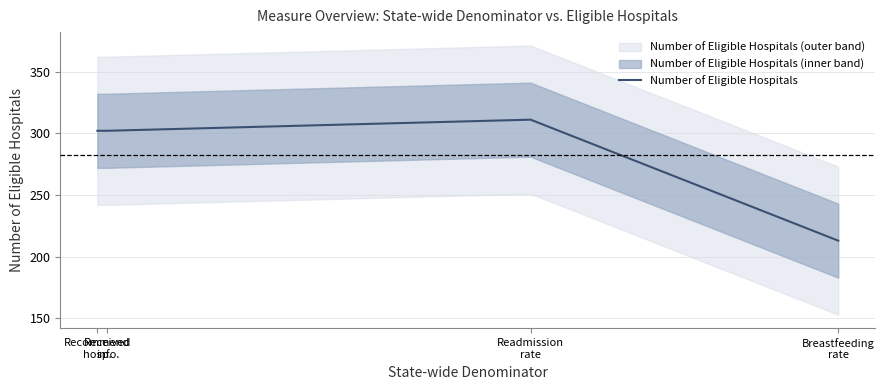

What is the sum of all values?

1128